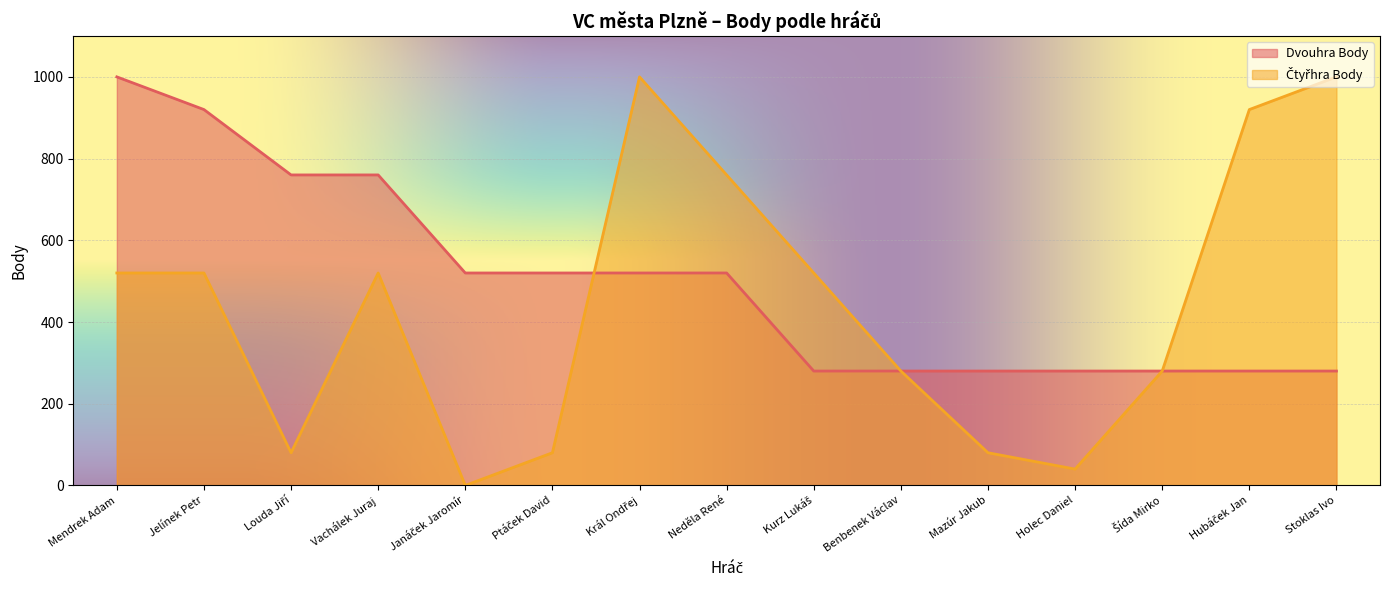

At which category is the sum across all series the highest?

Mendrek Adam